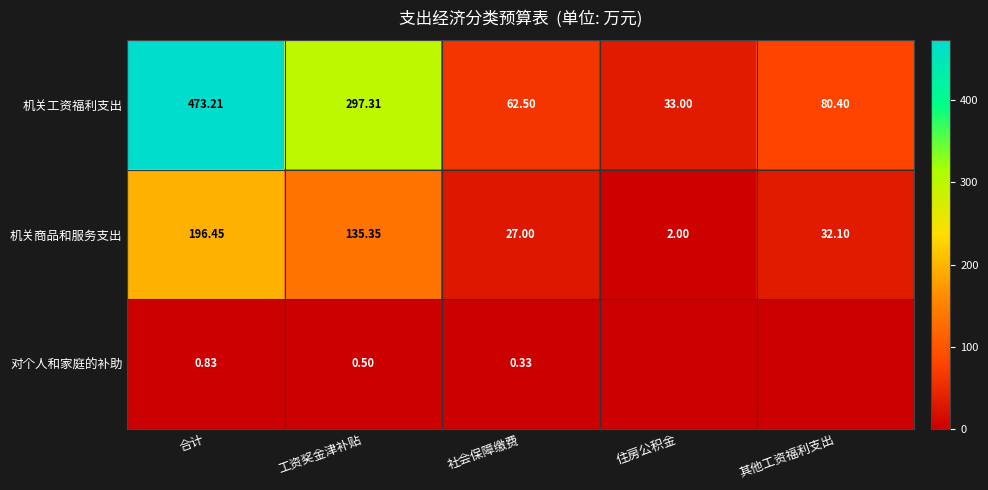

At which label is 机关商品和服务支出 closest to 99?

工资奖金津补贴